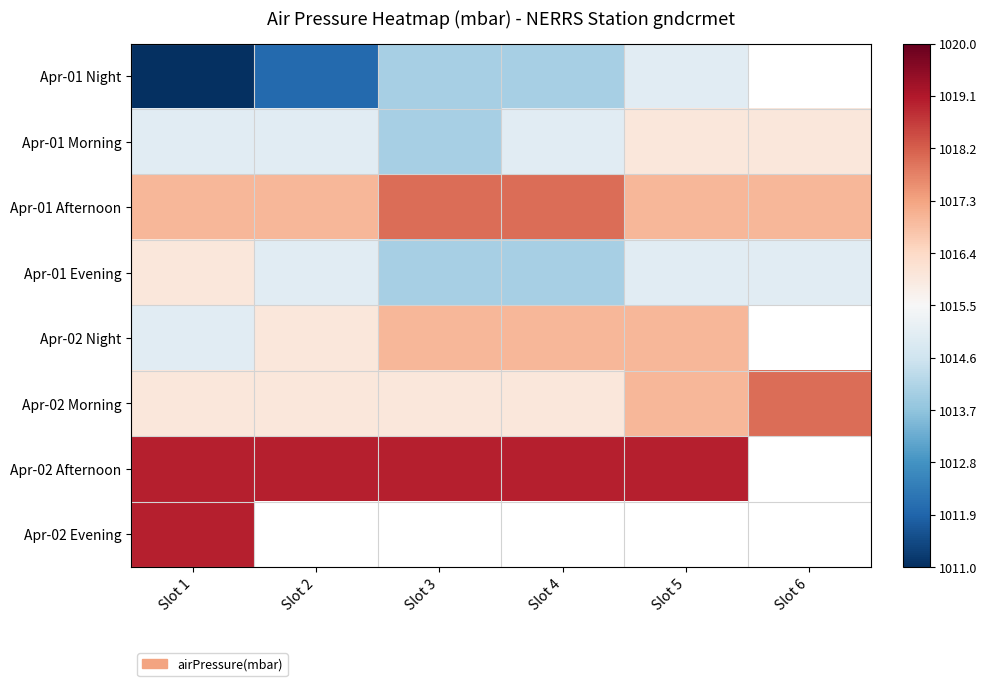

Which series has the largest range (max minus min)?

Apr-01 Night